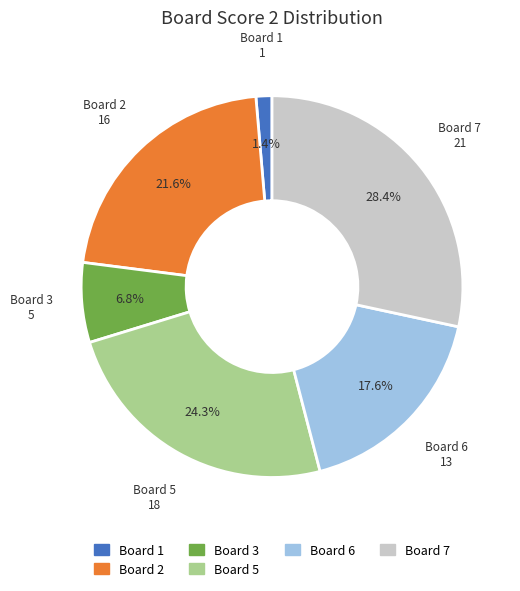

Is there any slice that represents more than half of the pie?

No